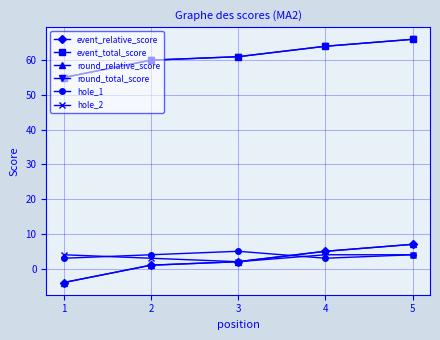

Is this an area chart (filled region under the line)?

No